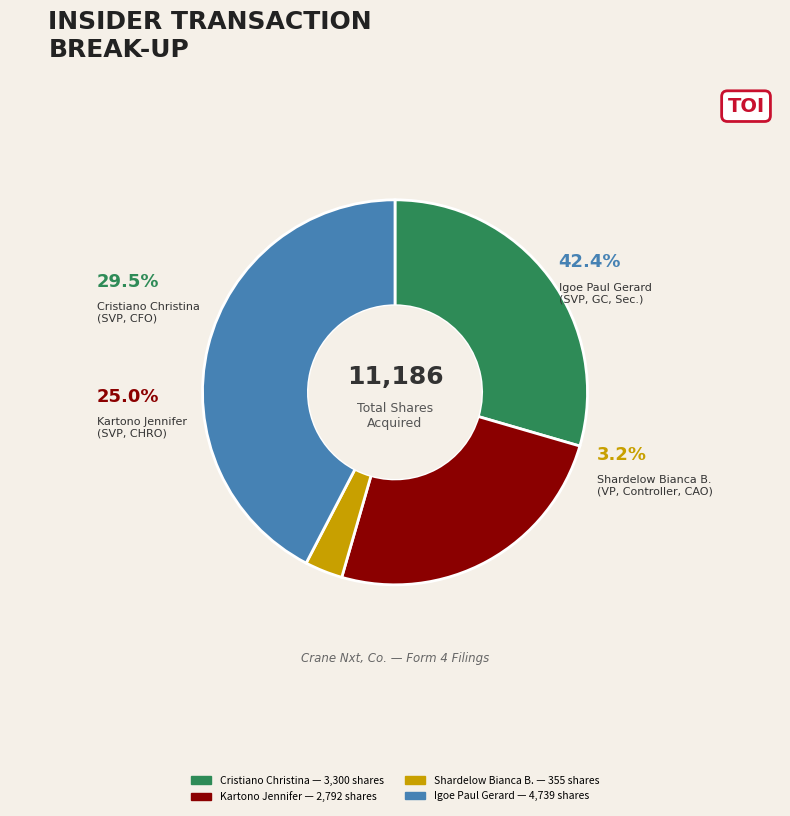

True or false: Shardelow Bianca B. (VP, Controller, CAO) accounts for 3% of the total.

True